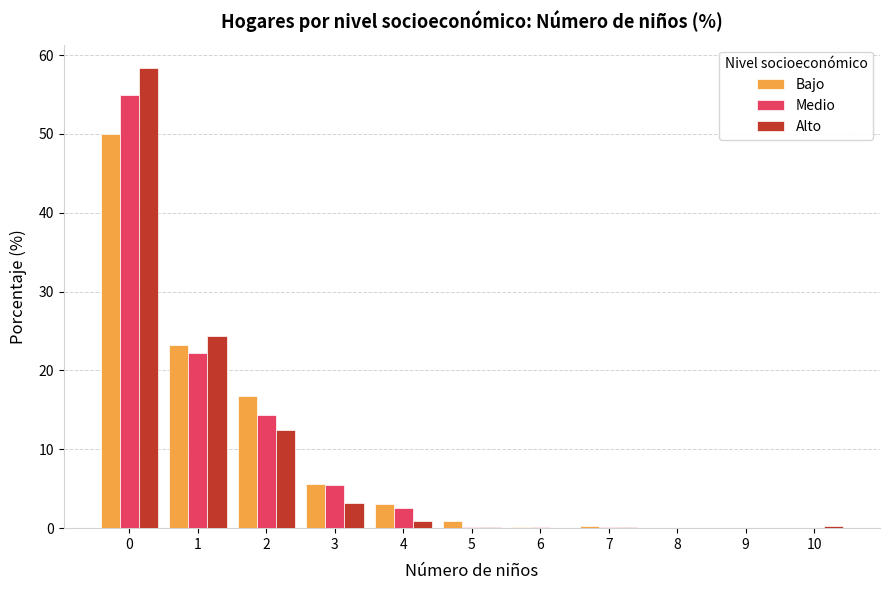

How many distinct data groups are displayed?

3